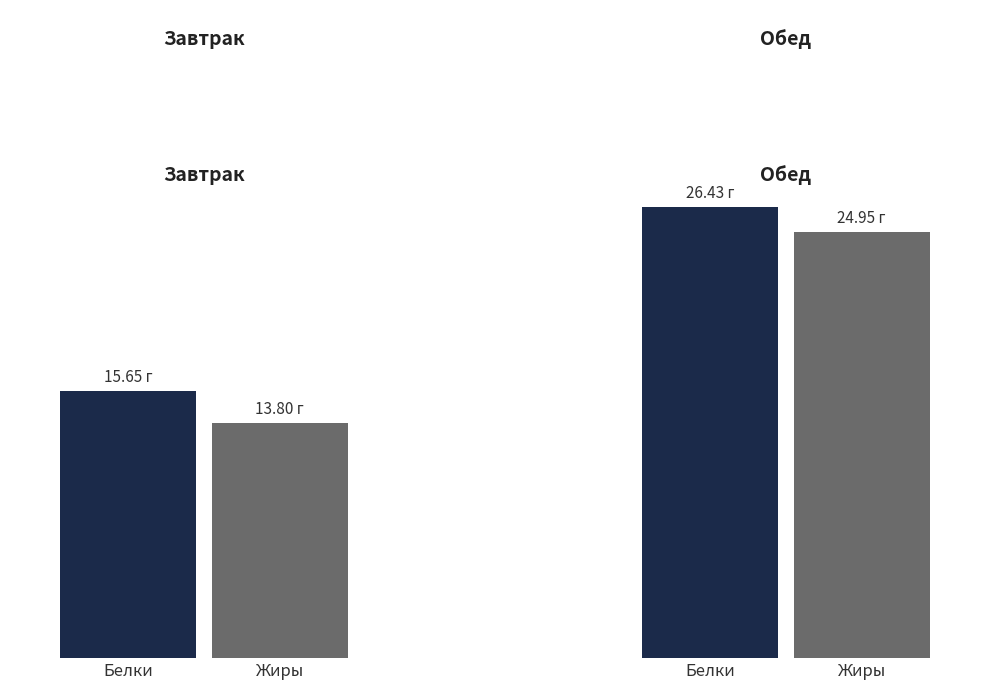

Are the bars horizontal?

No